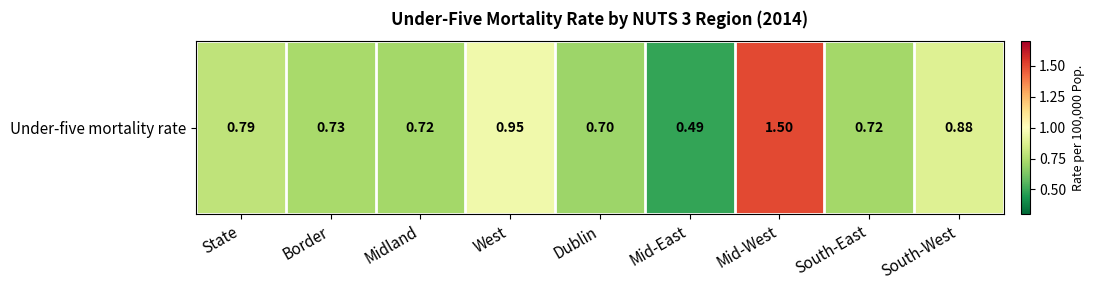

True or false: the data shows 0.7 at South-East.

True